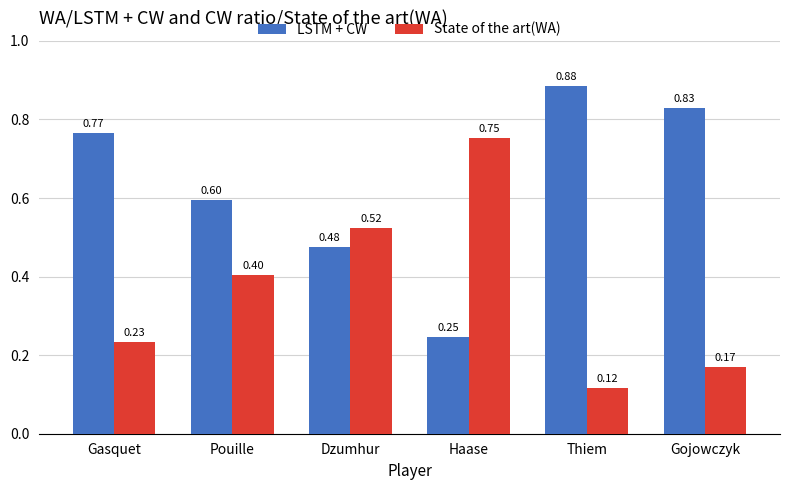

At which label is LSTM + CW closest to 0?

Haase